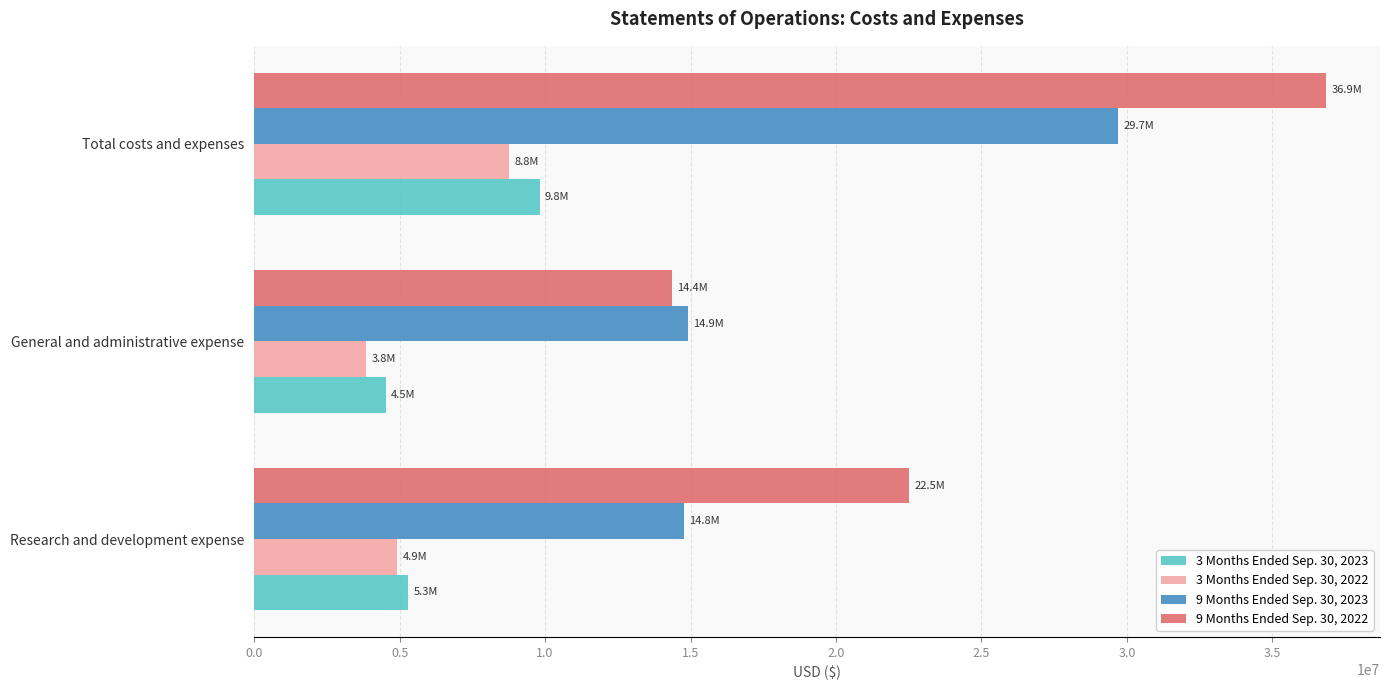

What is the spread (max minus min) of values at General and administrative expense?

11056676